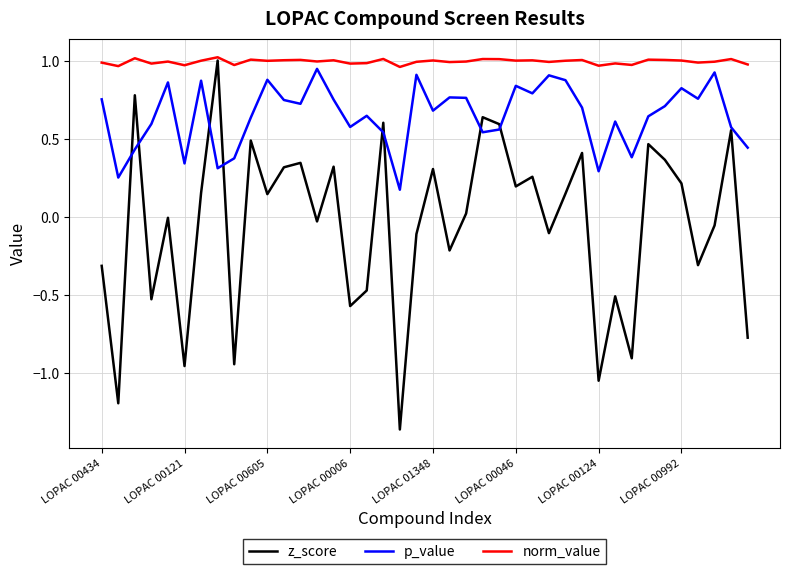

Which series has the largest total across all categories?

norm_value